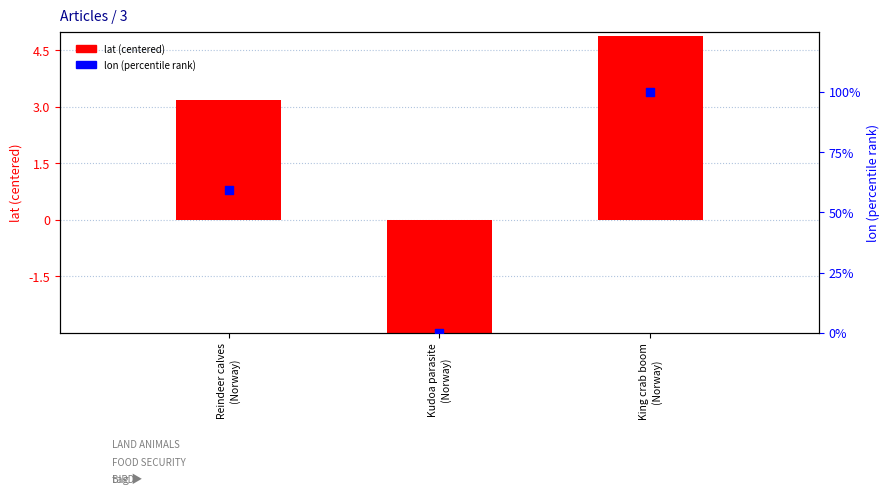

Which series reaches the maximum Y coordinate?

lon (percentile)